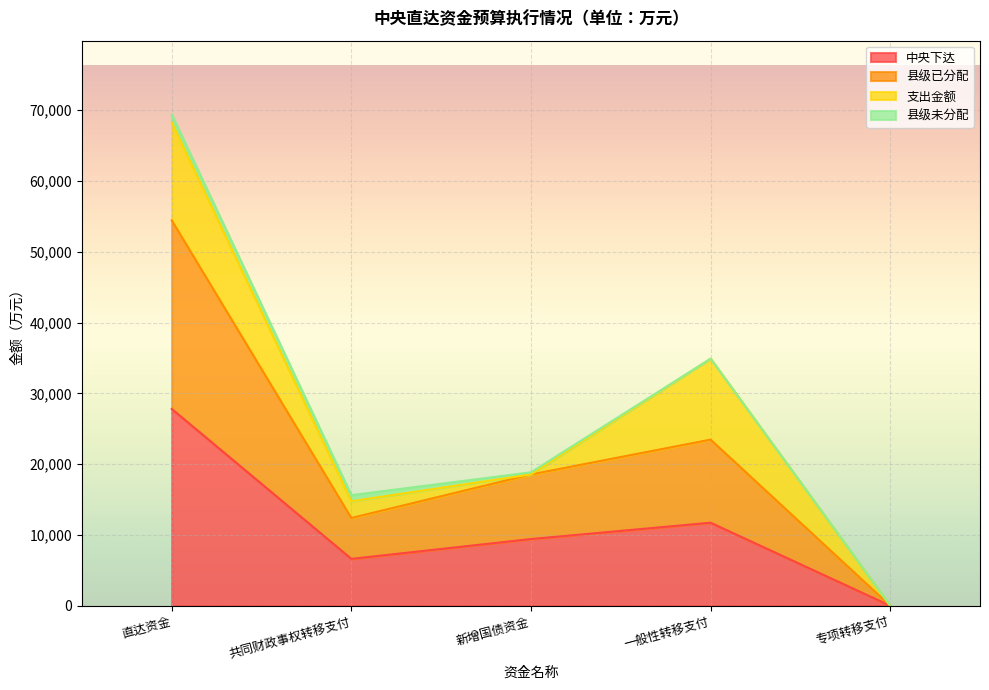

At which label does 中央下达 reach its peak?

直达资金